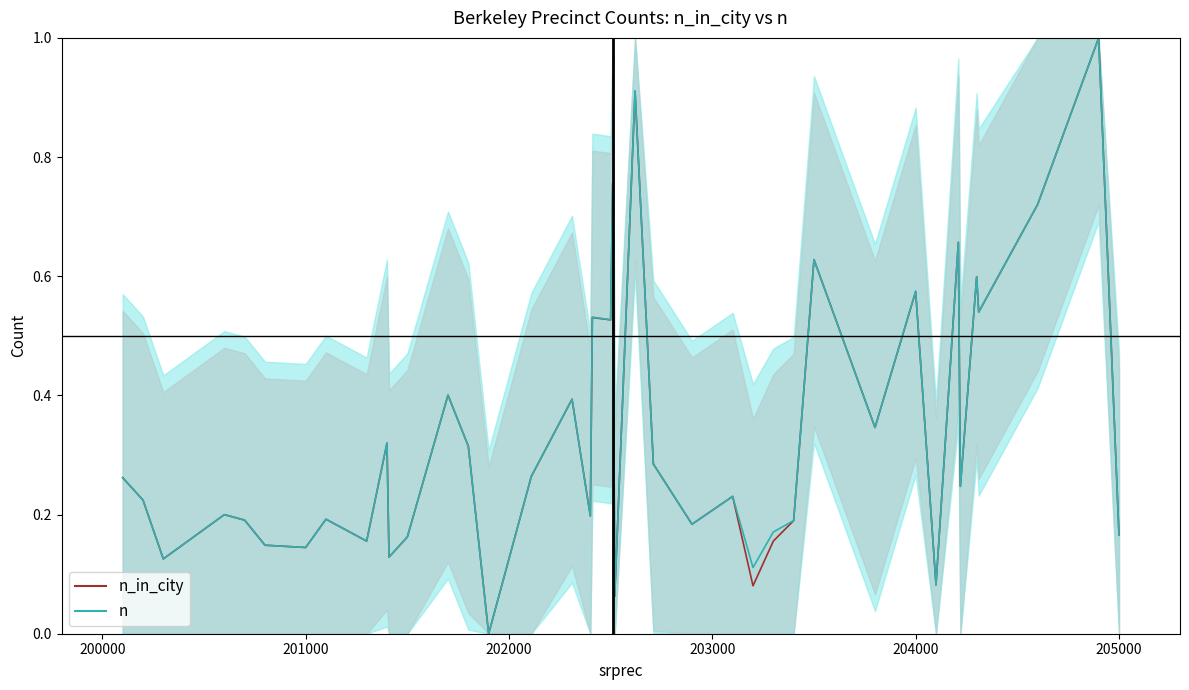

True or false: n_in_city line and n line cross at least once.

False